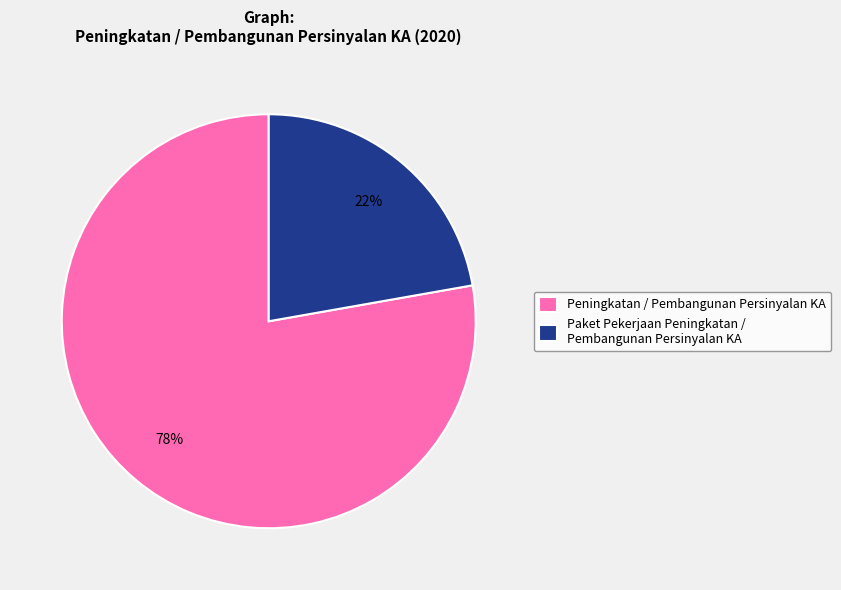

How many slices are in this pie chart?

2